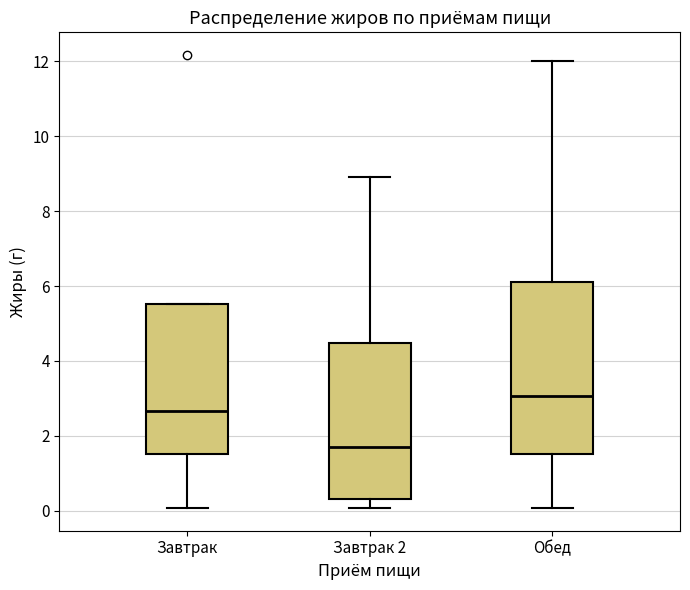

Where is the upper edge of the box for Обед on the y-axis? The values are not printed on the chart, so give them approximately, as read against the axis.

6.2